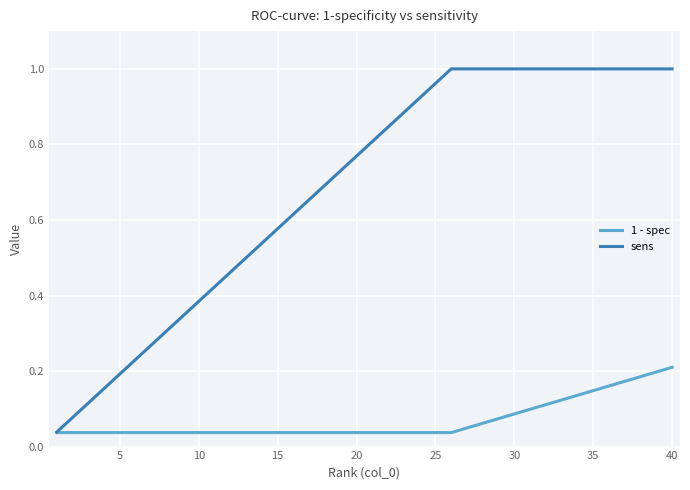

Rank the series by their maximum value, from lowest to highest.

1 - spec, sens